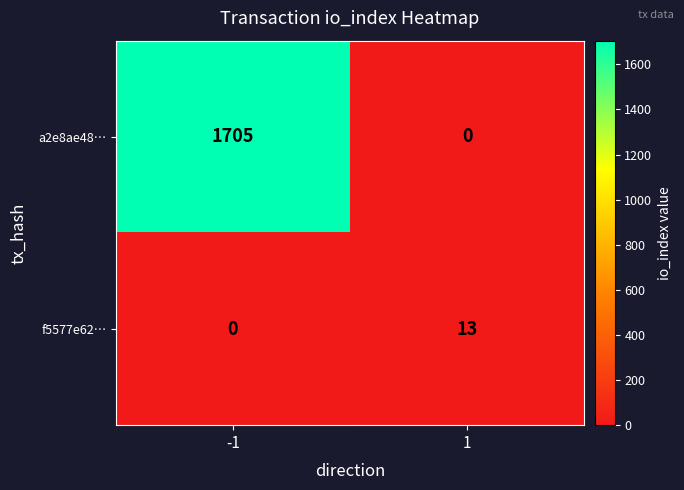

Rank the categories by a2e8ae48… value from highest to lowest.

-1, 1